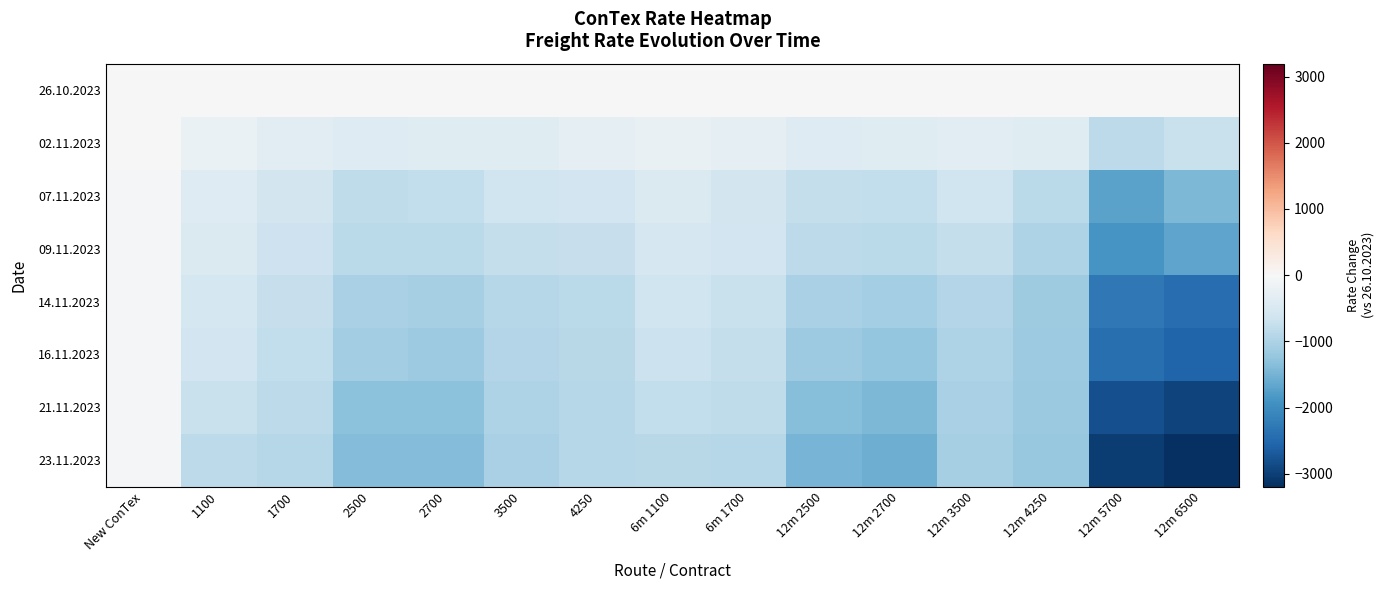

Reading left to right, transcribe all the data shown in this chart.

26.10.2023: New ConTex=0	1100=0	1700=0	2500=0	2700=0	3500=0	4250=0	6m 1100=0	6m 1700=0	12m 2500=0	12m 2700=0	12m 3500=0	12m 4250=0	12m 5700=0	12m 6500=0
02.11.2023: New ConTex=-16	1100=-220	1700=-329	2500=-414	2700=-395	3500=-390	4250=-318	6m 1100=-225	6m 1700=-318	12m 2500=-418	12m 2700=-386	12m 3500=-365	12m 4250=-383	12m 5700=-828	12m 6500=-711
07.11.2023: New ConTex=-31	1100=-400	1700=-591	2500=-800	2700=-775	3500=-645	4250=-618	6m 1100=-473	6m 1700=-575	12m 2500=-768	12m 2700=-780	12m 3500=-643	12m 4250=-863	12m 5700=-1706	12m 6500=-1423
09.11.2023: New ConTex=-34	1100=-454	1700=-650	2500=-873	2700=-873	3500=-750	4250=-733	6m 1100=-534	6m 1700=-620	12m 2500=-845	12m 2700=-873	12m 3500=-750	12m 4250=-978	12m 5700=-1878	12m 6500=-1689
14.11.2023: New ConTex=-41	1100=-555	1700=-730	2500=-1039	2700=-1061	3500=-920	4250=-863	6m 1100=-630	6m 1700=-714	12m 2500=-1038	12m 2700=-1093	12m 3500=-930	12m 4250=-1128	12m 5700=-2278	12m 6500=-2423
16.11.2023: New ConTex=-45	1100=-603	1700=-774	2500=-1118	2700=-1166	3500=-940	4250=-888	6m 1100=-691	6m 1700=-756	12m 2500=-1170	12m 2700=-1243	12m 3500=-980	12m 4250=-1158	12m 5700=-2406	12m 6500=-2564
21.11.2023: New ConTex=-50	1100=-699	1700=-839	2500=-1298	2700=-1298	3500=-980	4250=-903	6m 1100=-774	6m 1700=-823	12m 2500=-1356	12m 2700=-1434	12m 3500=-1025	12m 4250=-1198	12m 5700=-2814	12m 6500=-2961
23.11.2023: New ConTex=-54	1100=-837	1700=-922	2500=-1386	2700=-1380	3500=-1038	4250=-906	6m 1100=-897	6m 1700=-910	12m 2500=-1481	12m 2700=-1552	12m 3500=-1073	12m 4250=-1223	12m 5700=-3028	12m 6500=-3195